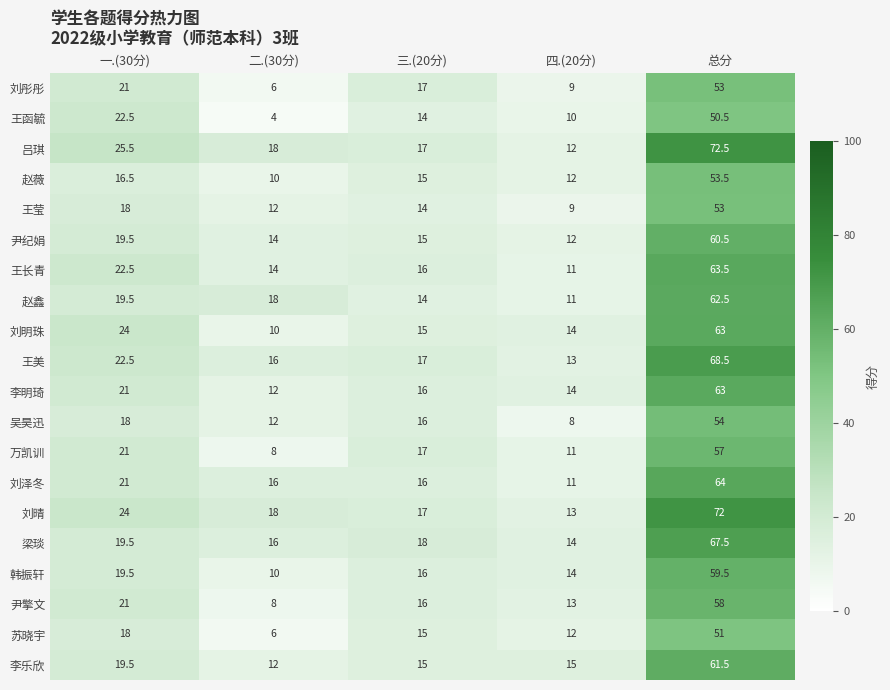

What is the average value of the 韩振轩 series?

23.8